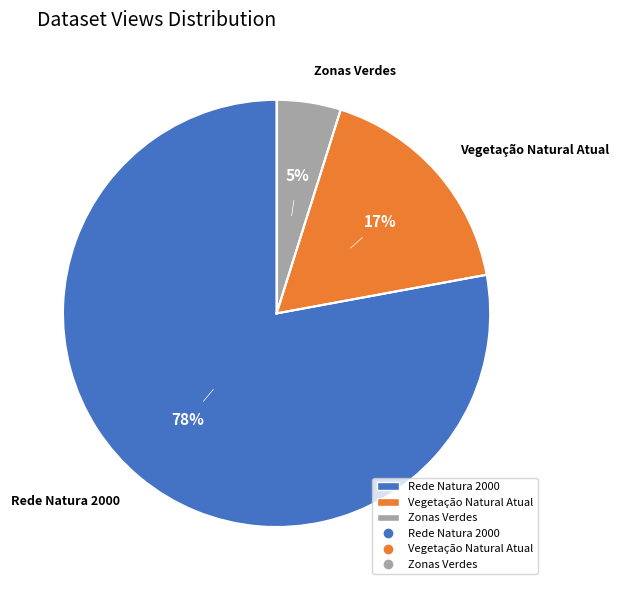

True or false: Vegetação Natural Atual accounts for 9% of the total.

False